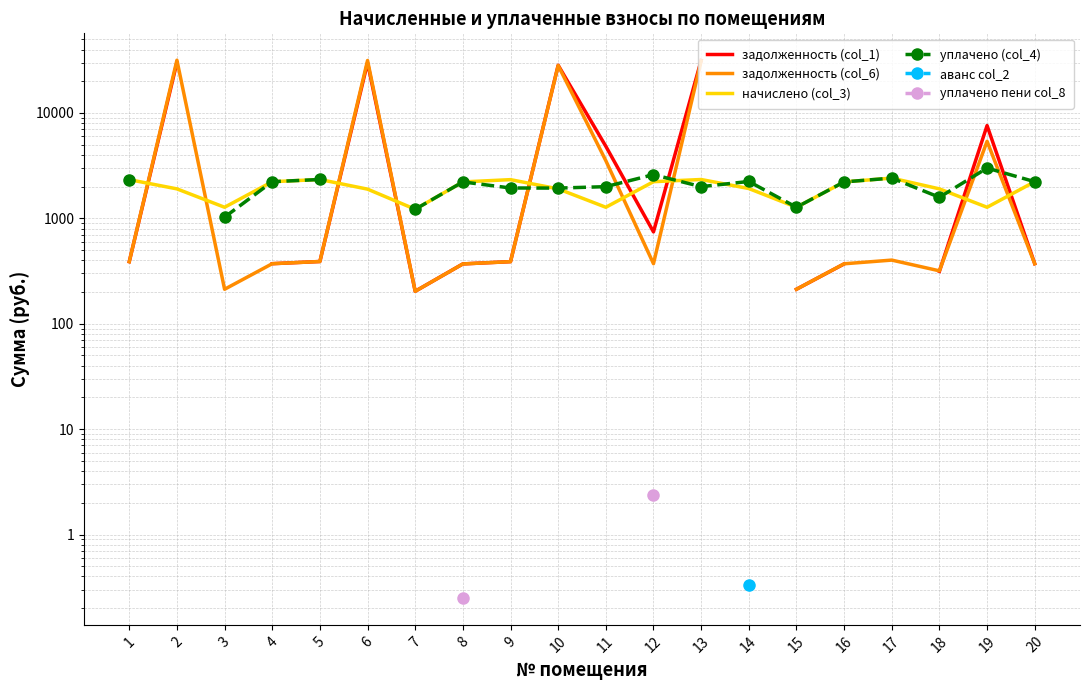

Is it true that задолженность (col_6) equals 28225.3 at 10?

True